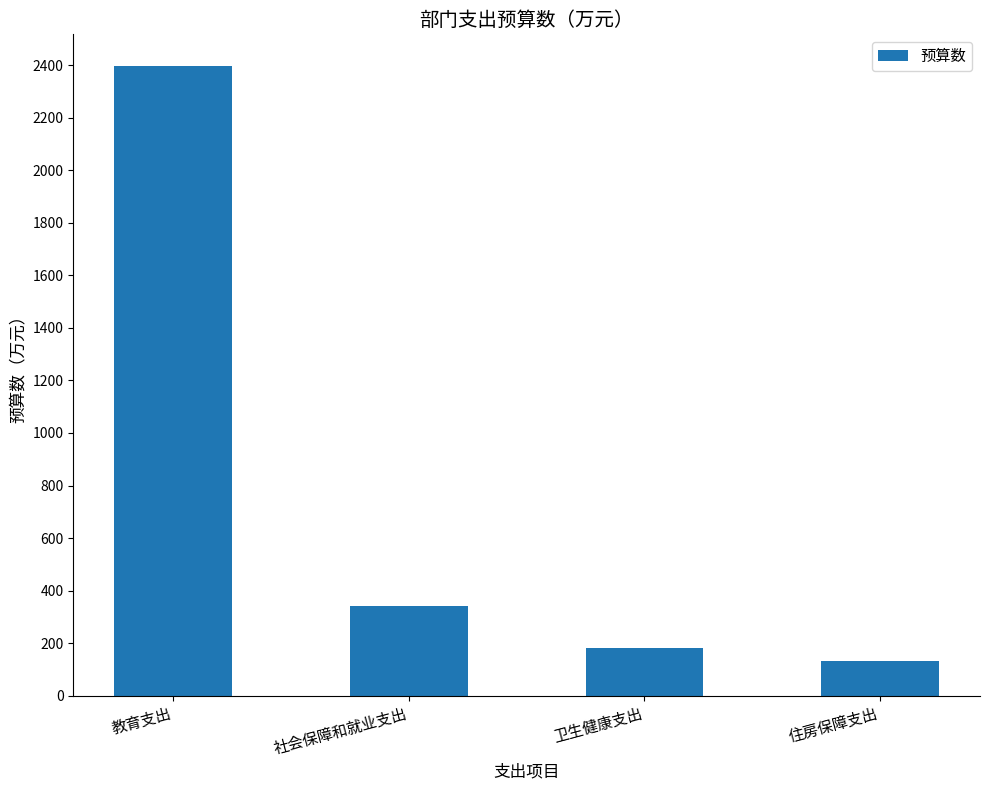

What is the change in value from 社会保障和就业支出 to 住房保障支出?

-209.9